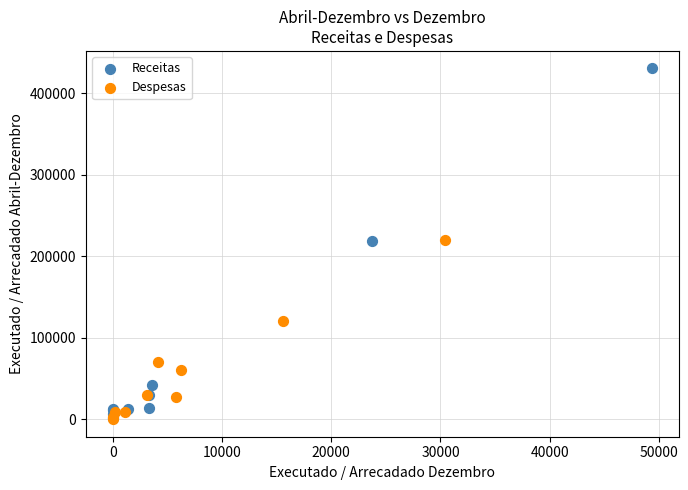

What are all the series names shown in the legend?

Receitas, Despesas